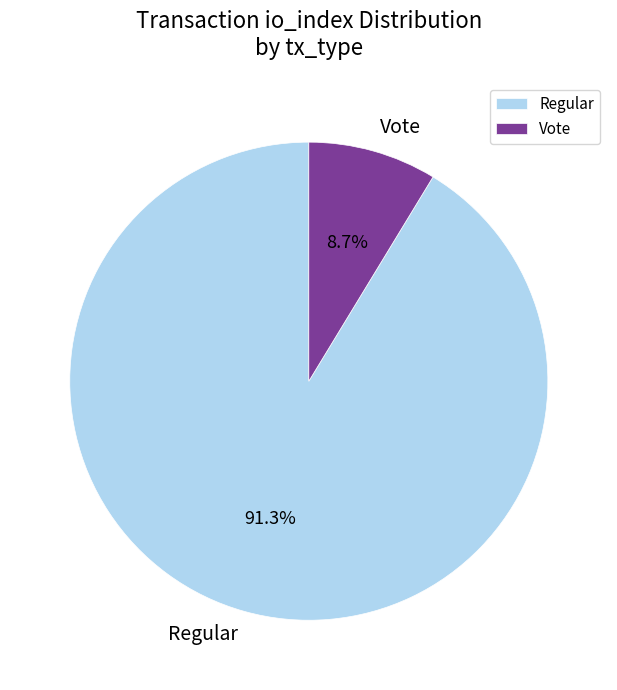

To the nearest percent, what is the difference between the Regular and Vote slice percentages?

83%